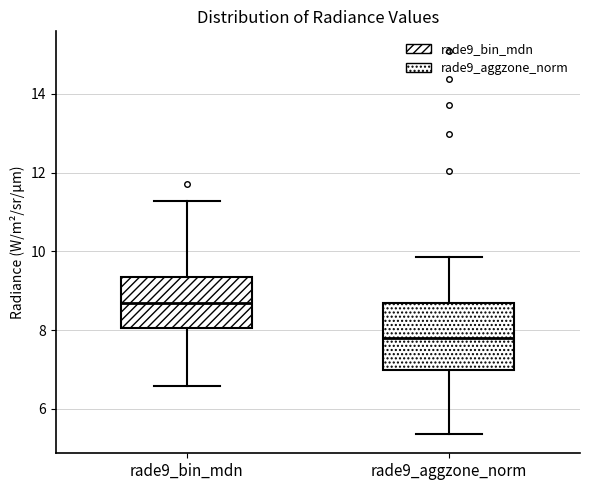

Where is the lower edge of the box for rade9_bin_mdn on the y-axis? The values are not printed on the chart, so give them approximately, as read against the axis.

8.0